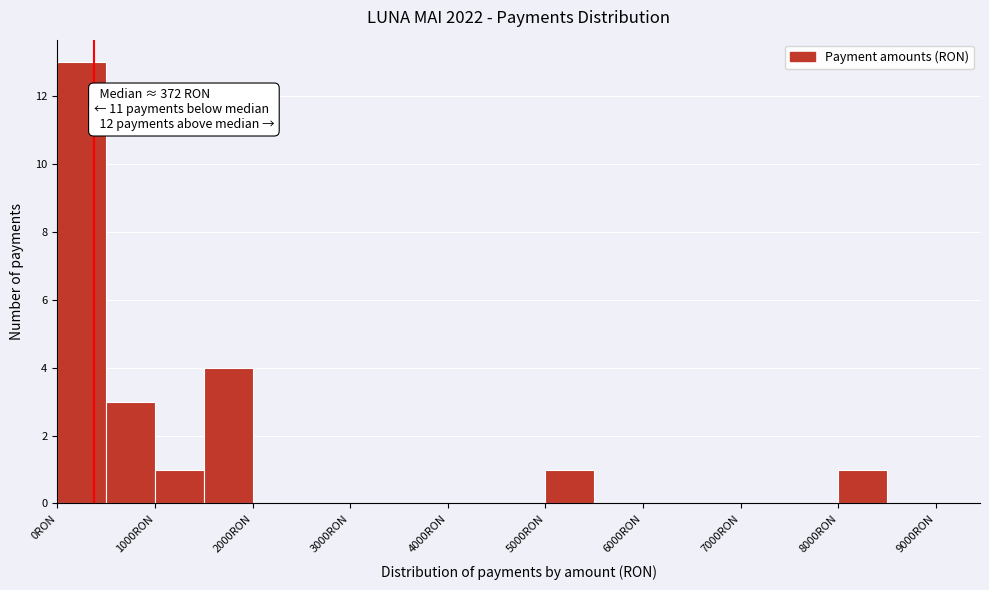

Which range on the x-axis has the tallest bar?

0 to 500